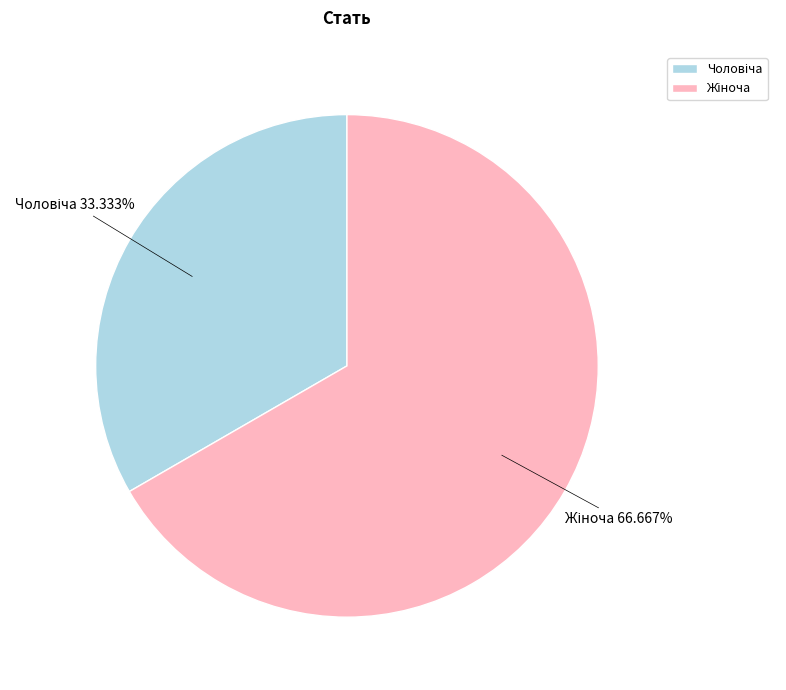

Is there any slice that represents more than half of the pie?

Yes